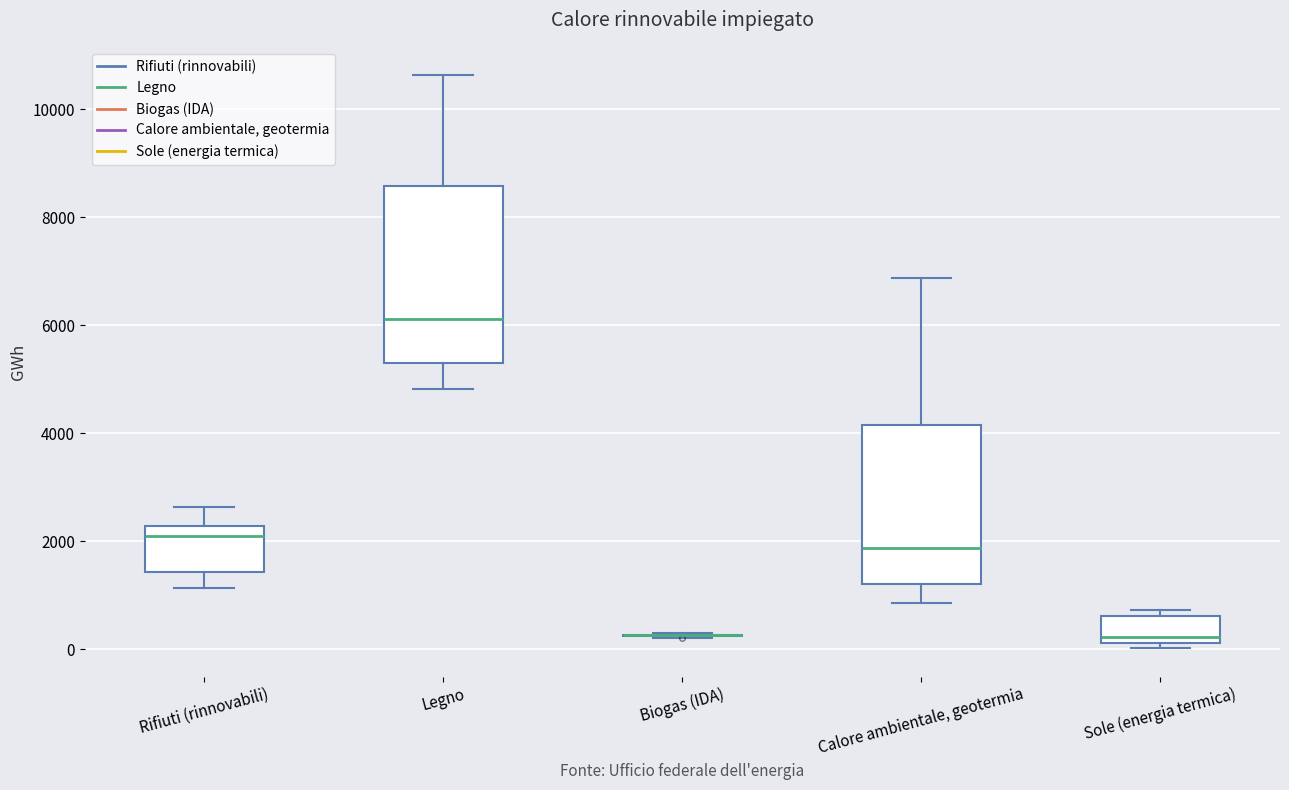

Reading left to right, read every box against the y-axis: the position of its median line, the range the box covers, and the ends of its whiskers. The values are not printed on the chart, so give them approximately, as read against the axis.

Rifiuti (rinnovabili): median 2000, box 1400 to 2200, whiskers 1200 to 2600
Legno: median 6200, box 5200 to 8600, whiskers 4800 to 10600
Biogas (IDA): box collapsed to a line at 200, whiskers 200 to 200
Calore ambientale, geotermia: median 1800, box 1200 to 4200, whiskers 800 to 6800
Sole (energia termica): median 200 (just above the box's lower edge), box 200 to 600, whiskers 0 to 800